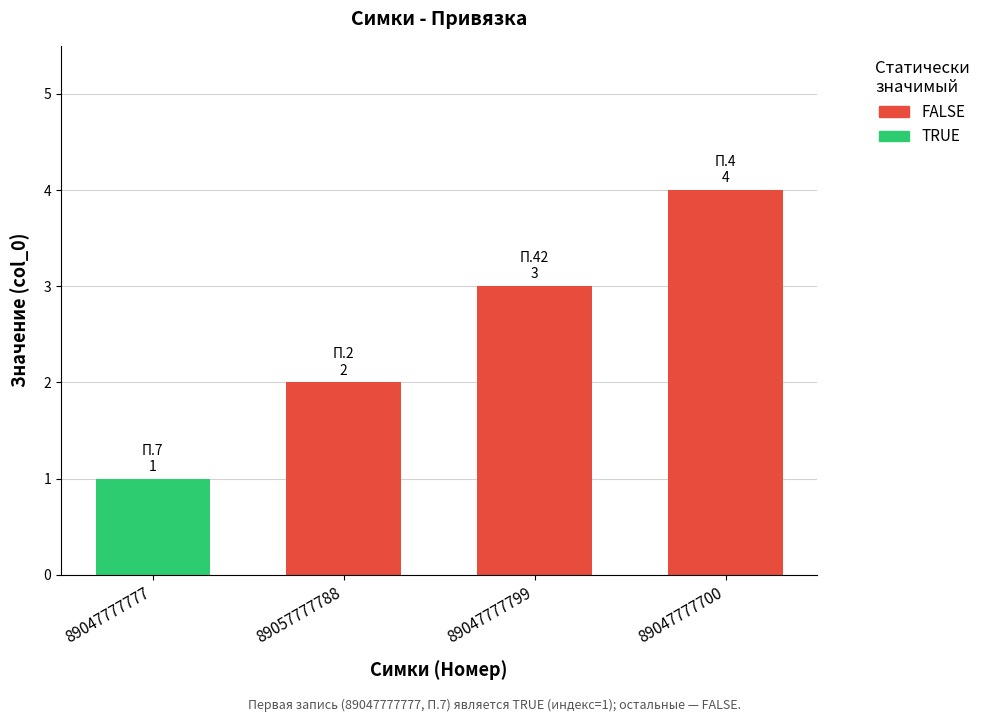

What is the sum of all values?

10